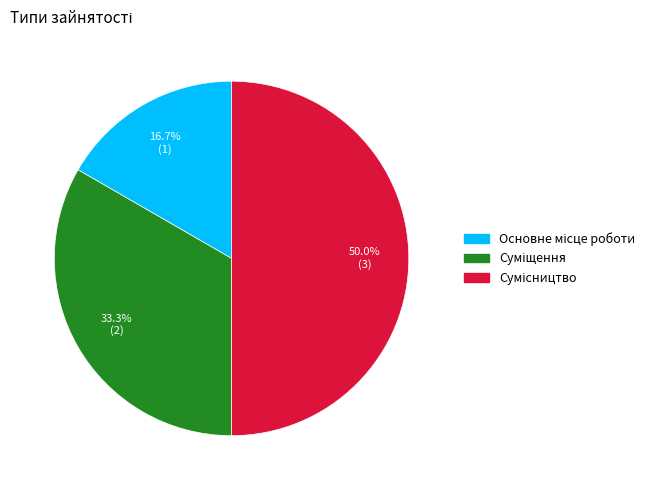

To the nearest percent, what is the combined percentage of Суміщення and Сумісництво?

83%